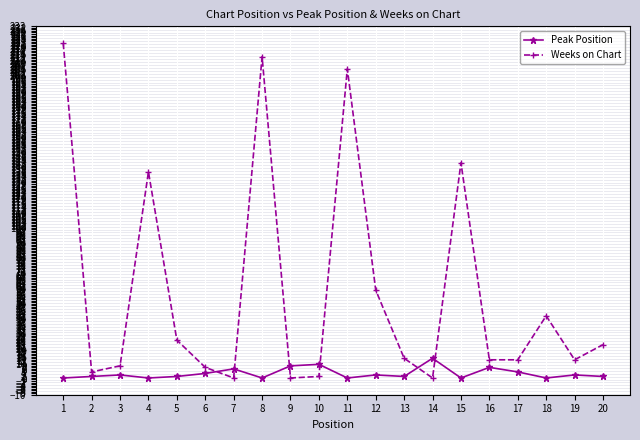

List the series in order of their overall mean, lowest first.

Peak Position, Weeks on Chart